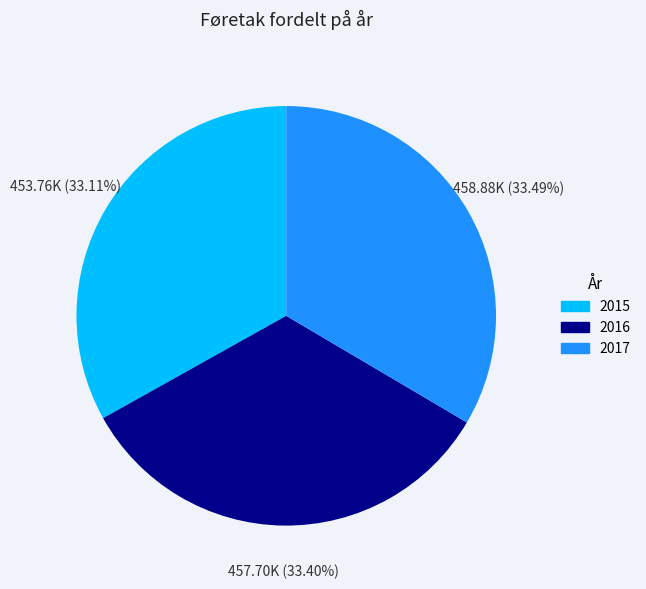

Is it true that 2017 is 33% of the pie?

True